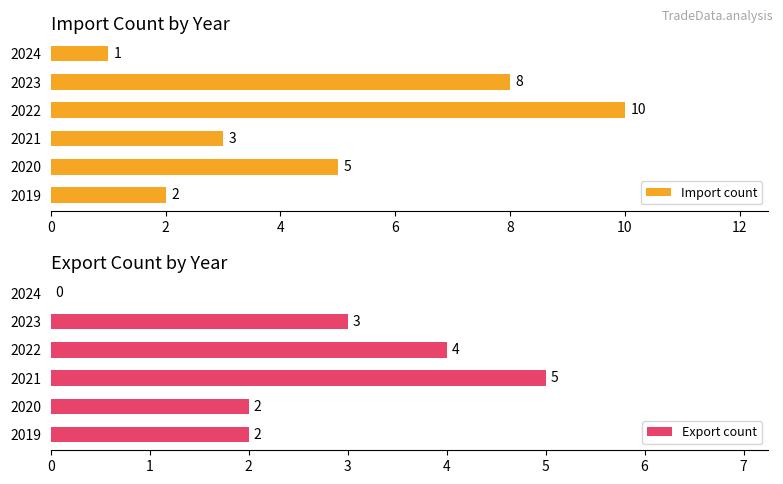

How many groups of bars are there?

6